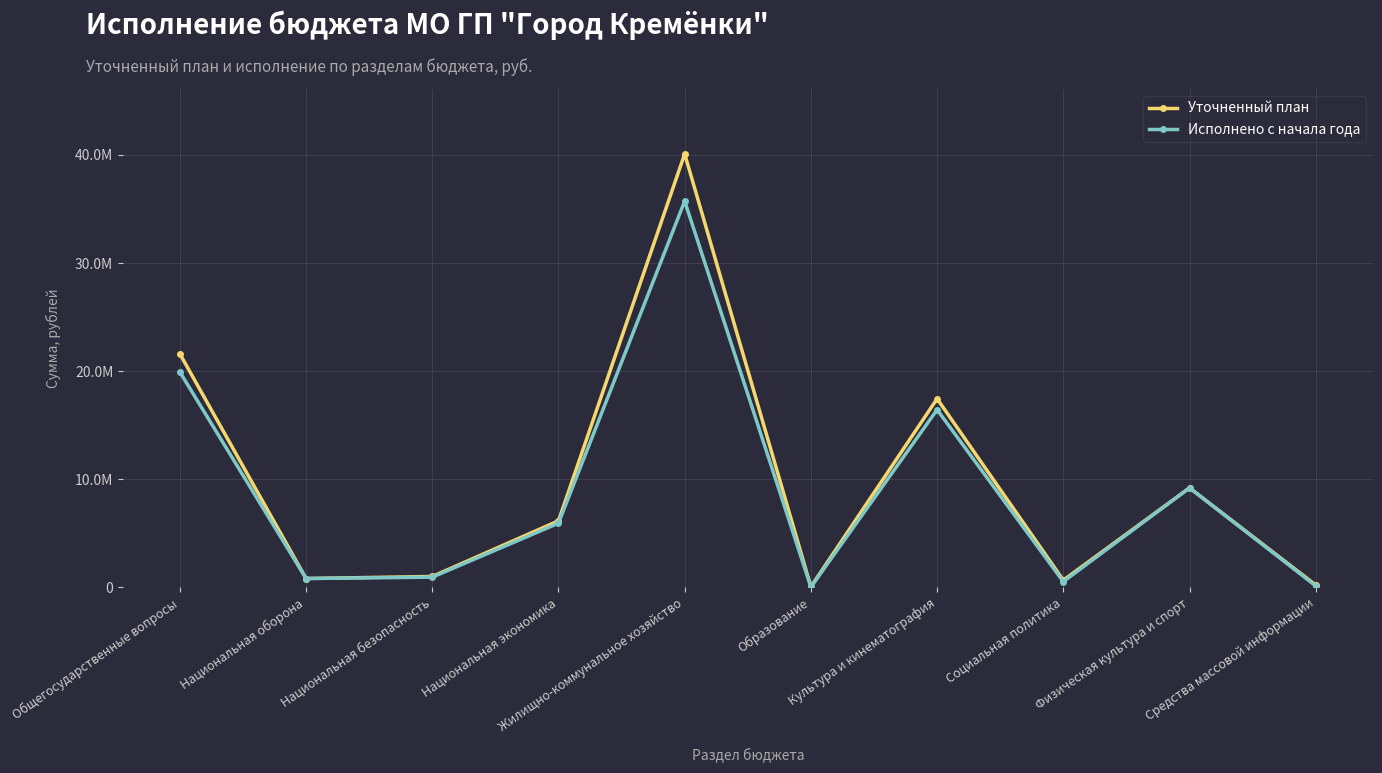

What are all the series names shown in the legend?

Уточненный план, Исполнено с начала года